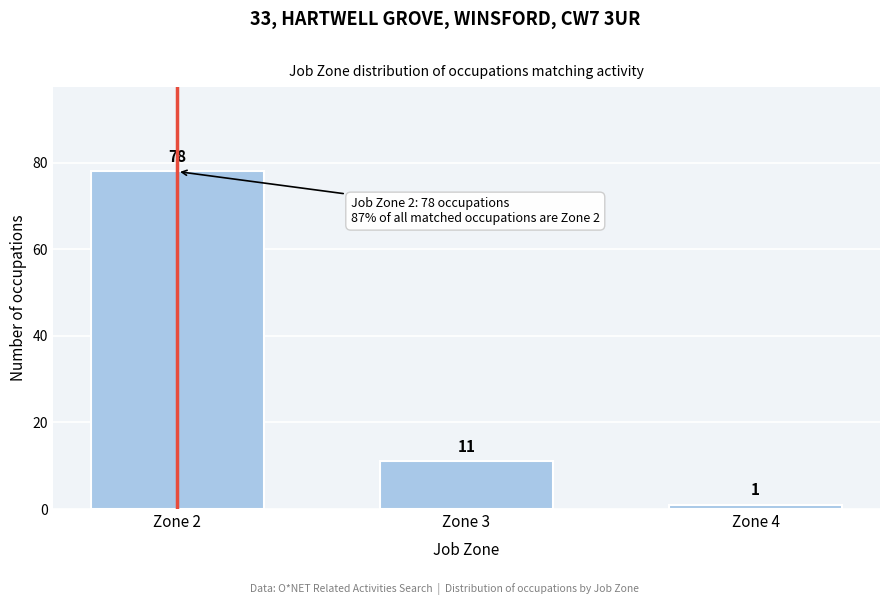

Reading left to right, transcribe all the data shown in this chart.

Zone 2=78	Zone 3=11	Zone 4=1